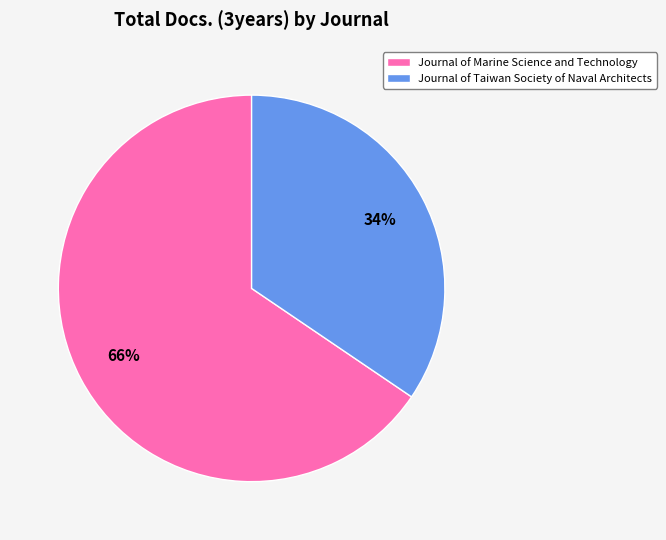

Is there any slice that represents more than half of the pie?

Yes